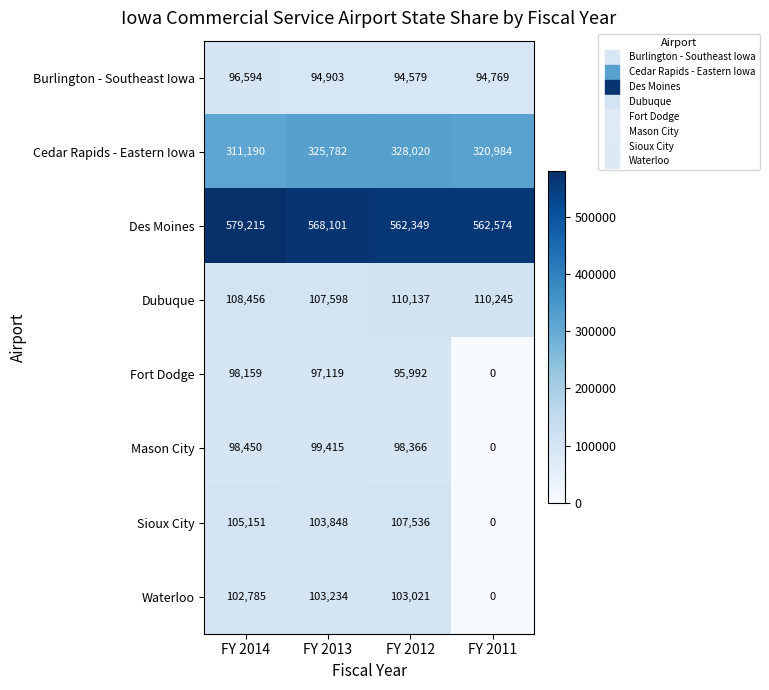

What is the sum of all Des Moines values?

2272239